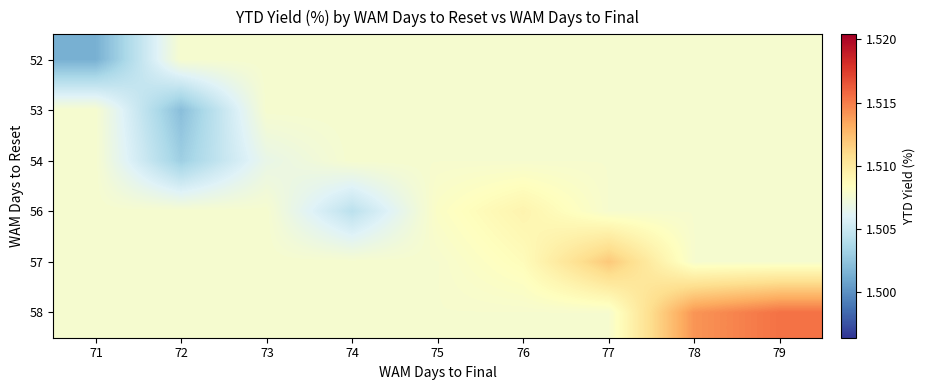

The value of 56 at 77 is 2.3. True or false?

False